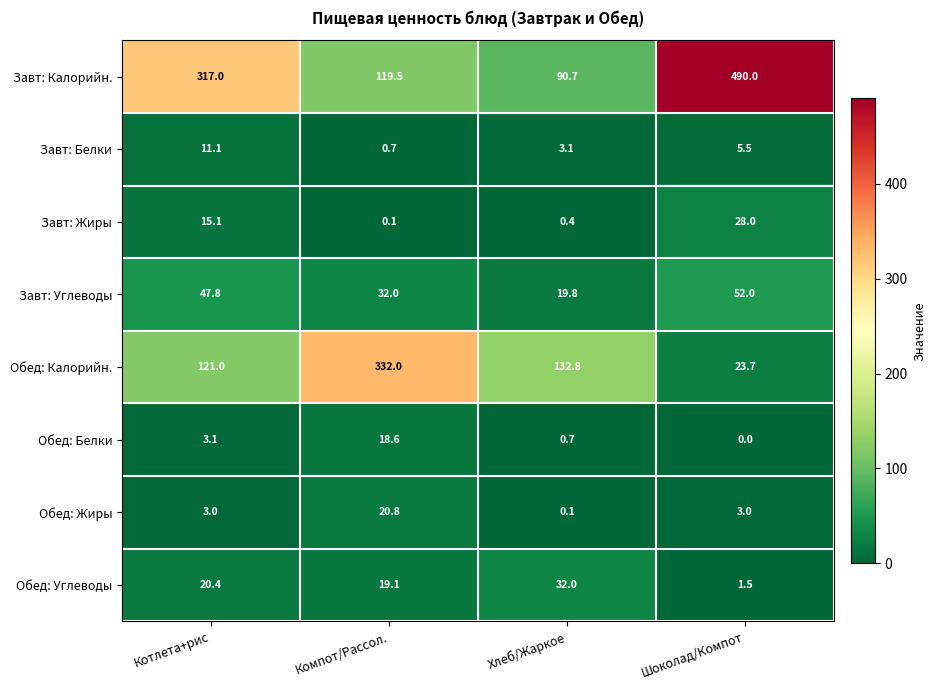

What is the maximum value for Обед: Белки?

18.6